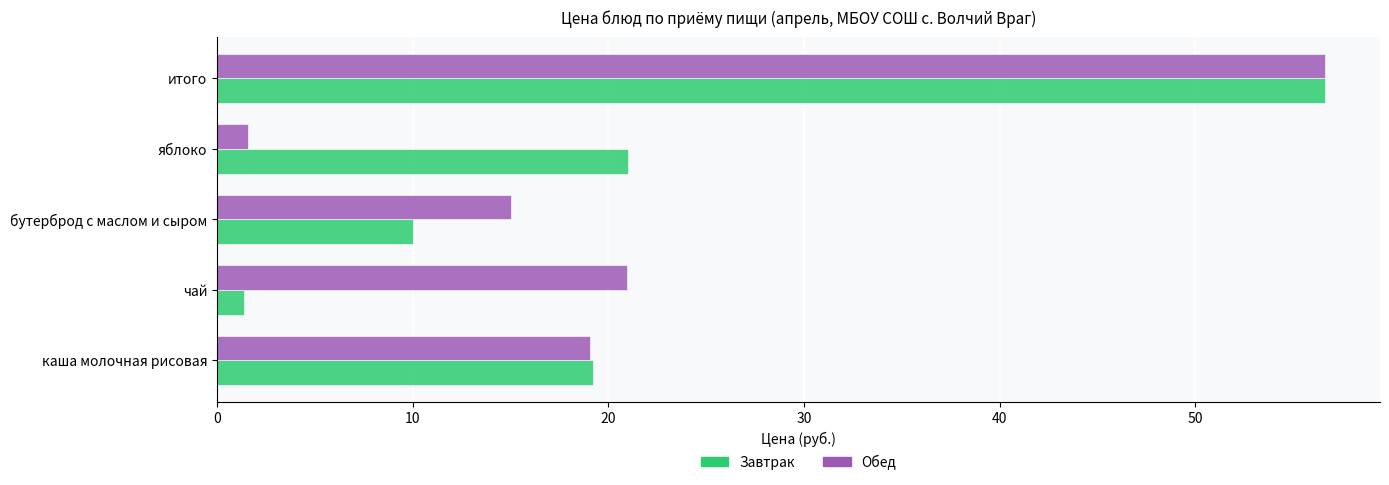

At how many categories does at least one series exceed 20?

3